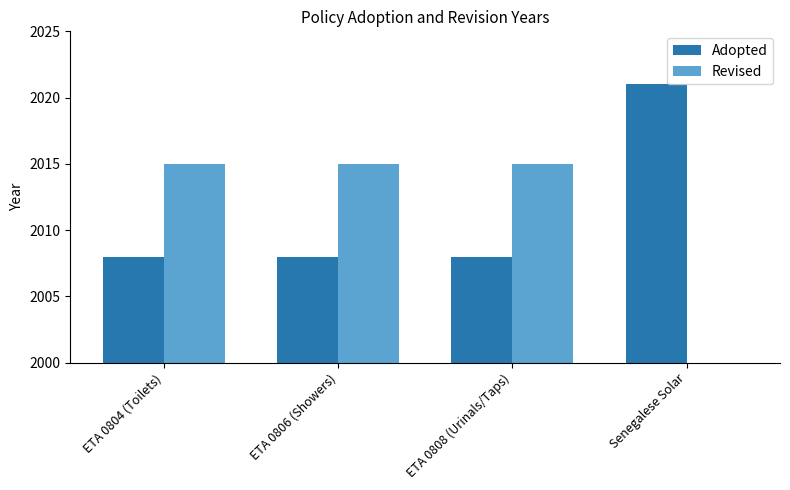

The Revised series shows 3487 at ETA 0808 (Urinals/Taps). True or false?

False